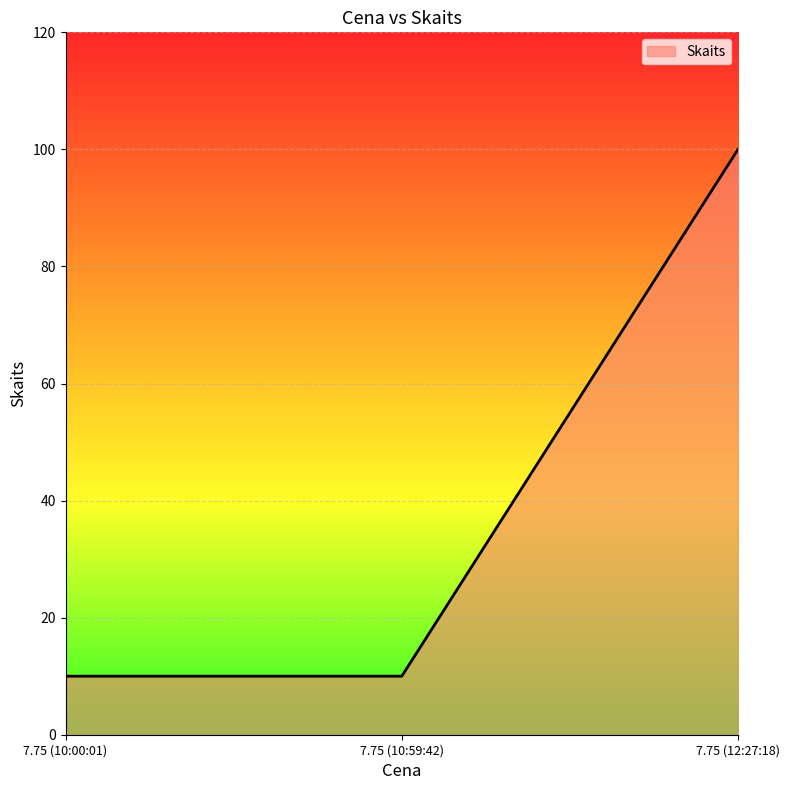

What is the difference between the maximum and minimum values?

90